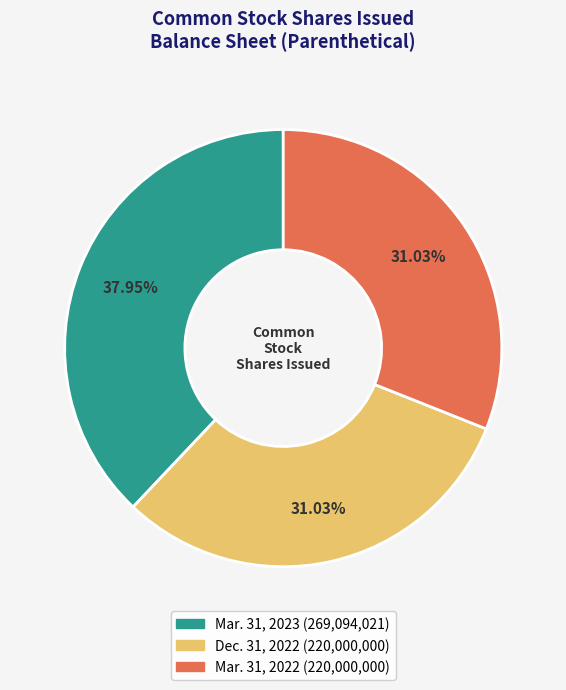

What is the ratio of the value at Mar. 31, 2023 to the value at Mar. 31, 2022?

1.2